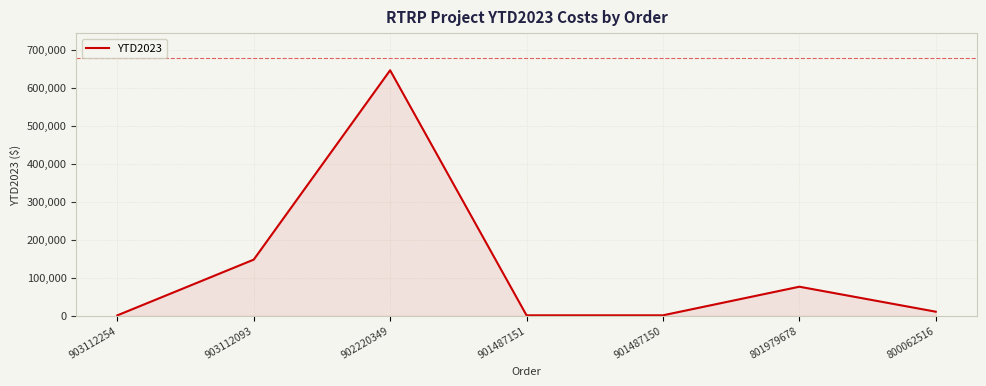

What is the sum of all values?

884357.9